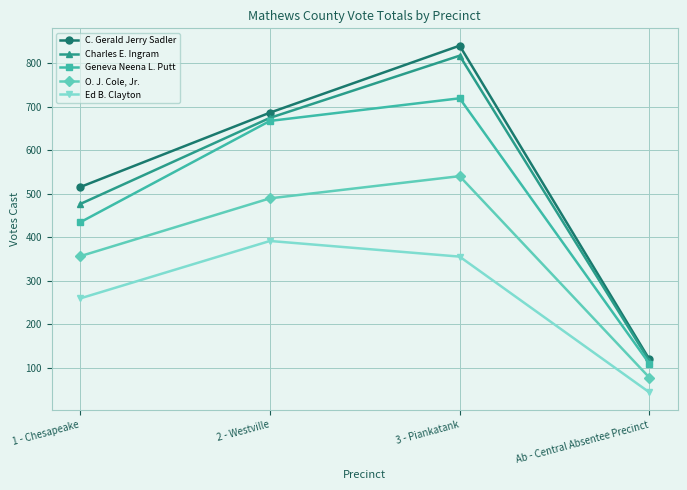

What is the lowest value of the Geneva Neena L. Putt series?

109